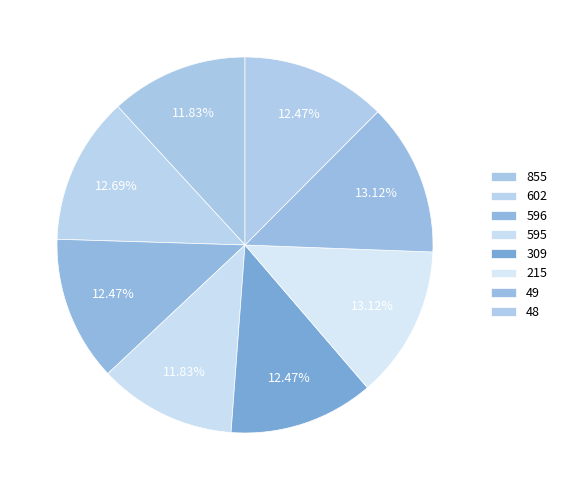

True or false: 48 accounts for 1% of the total.

False